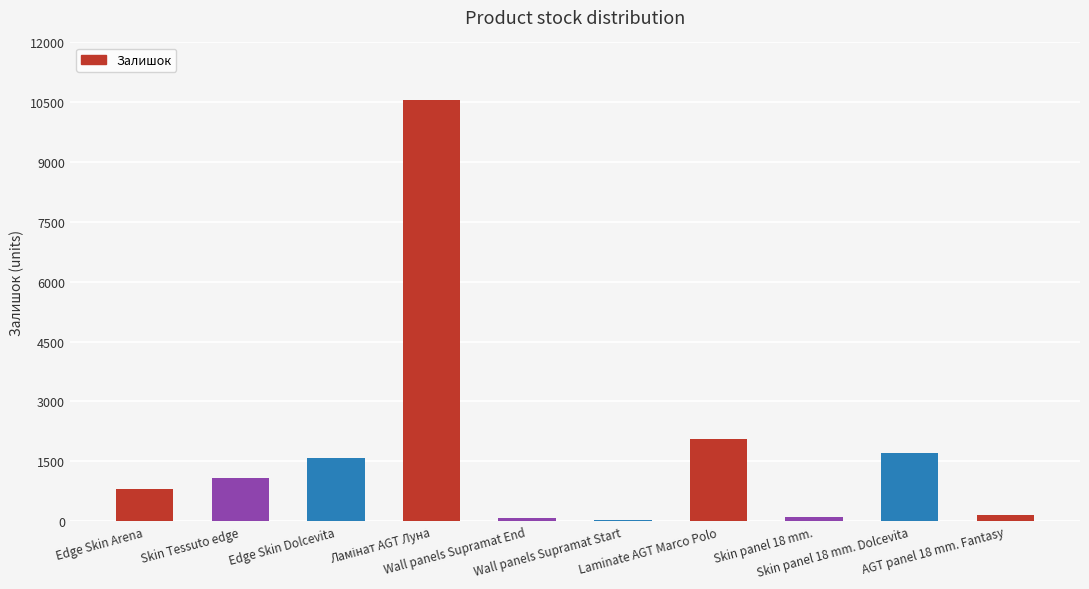

What value does the data have at Edge Skin Arena?

808